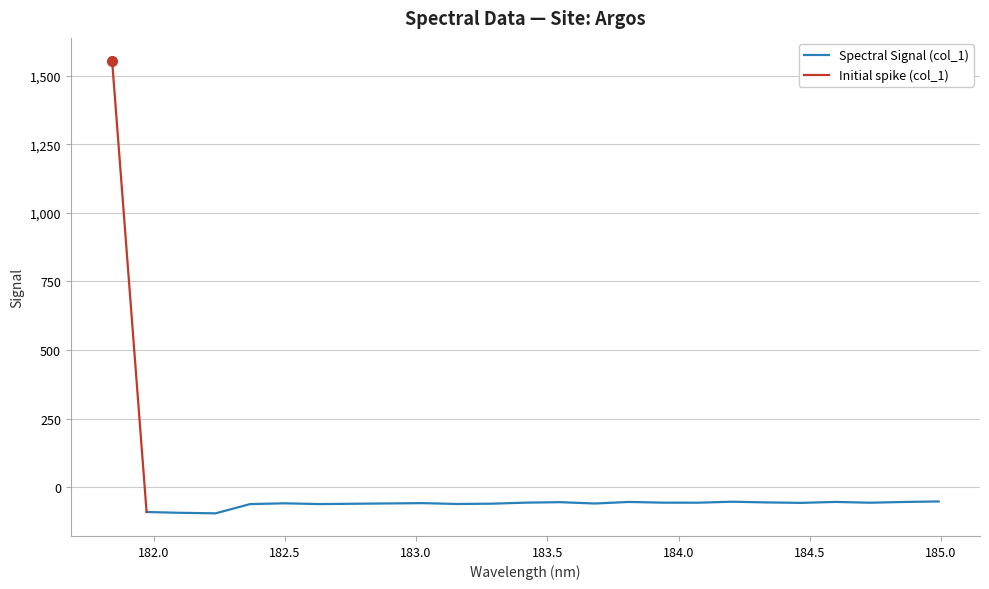

True or false: the data shows -95.5 at 183.6800245112.

False